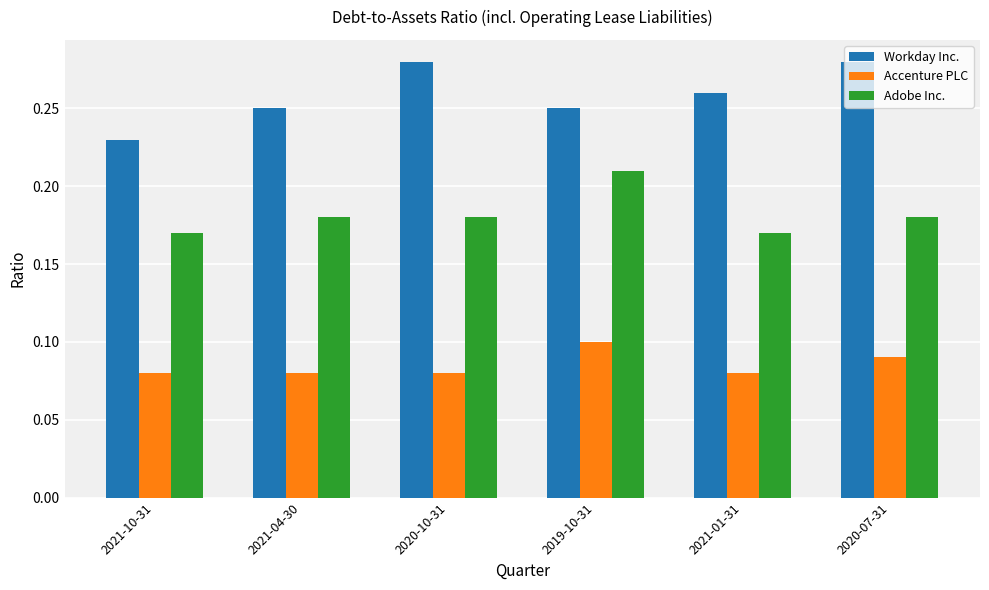

List the series in order of their overall mean, highest first.

Workday Inc., Adobe Inc., Accenture PLC